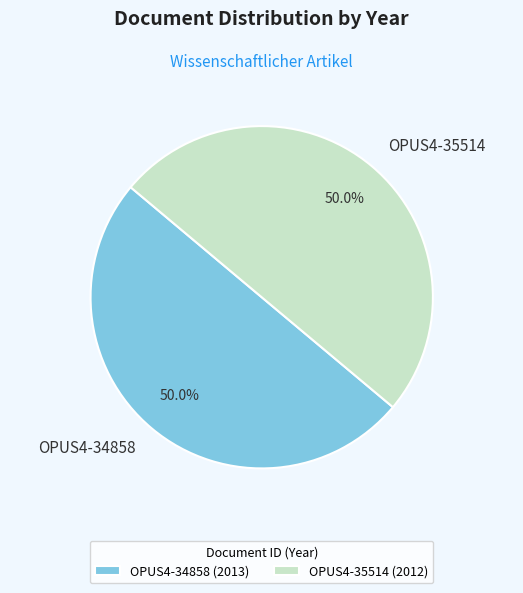

How many slices are in this pie chart?

2